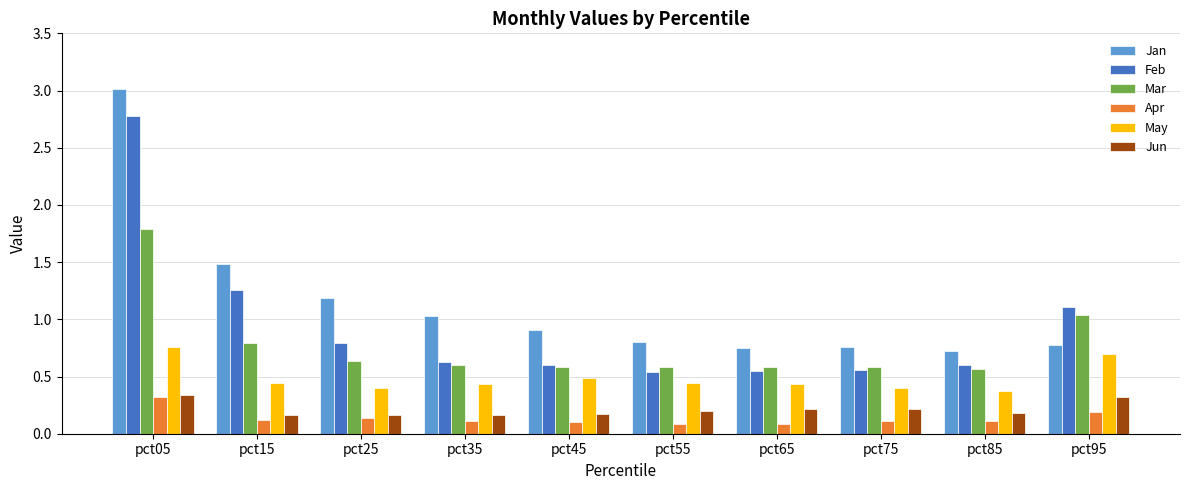

What is the sum of the May values at pct95 and pct55?

1.1